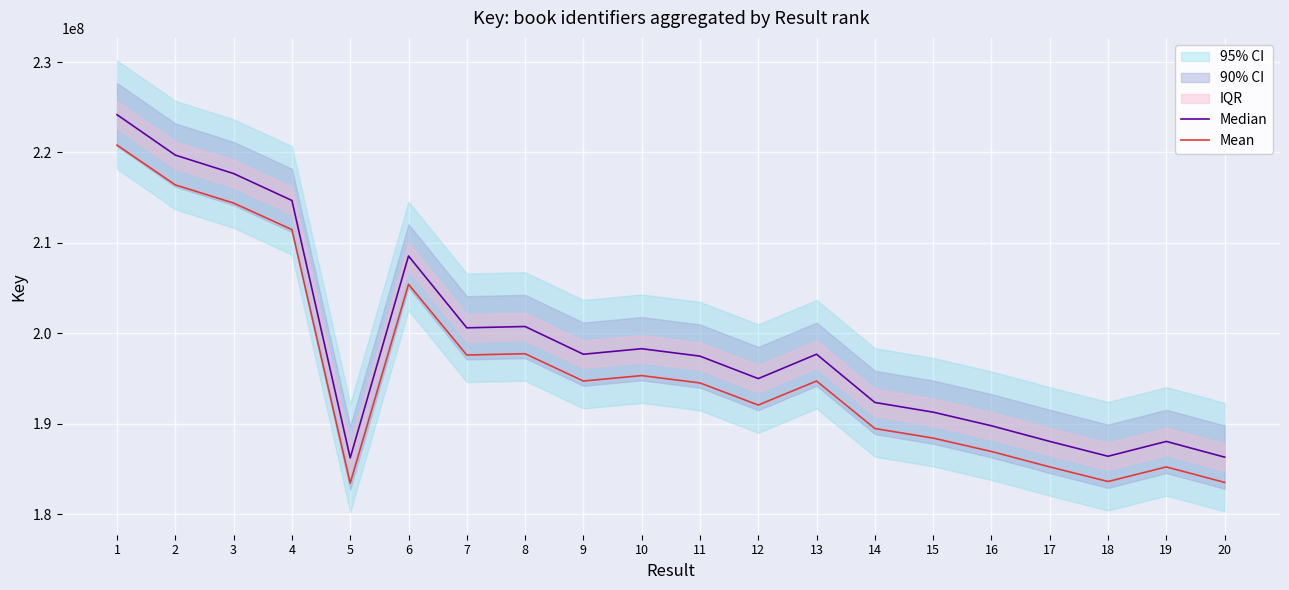

Which category has the highest value across all series?

1